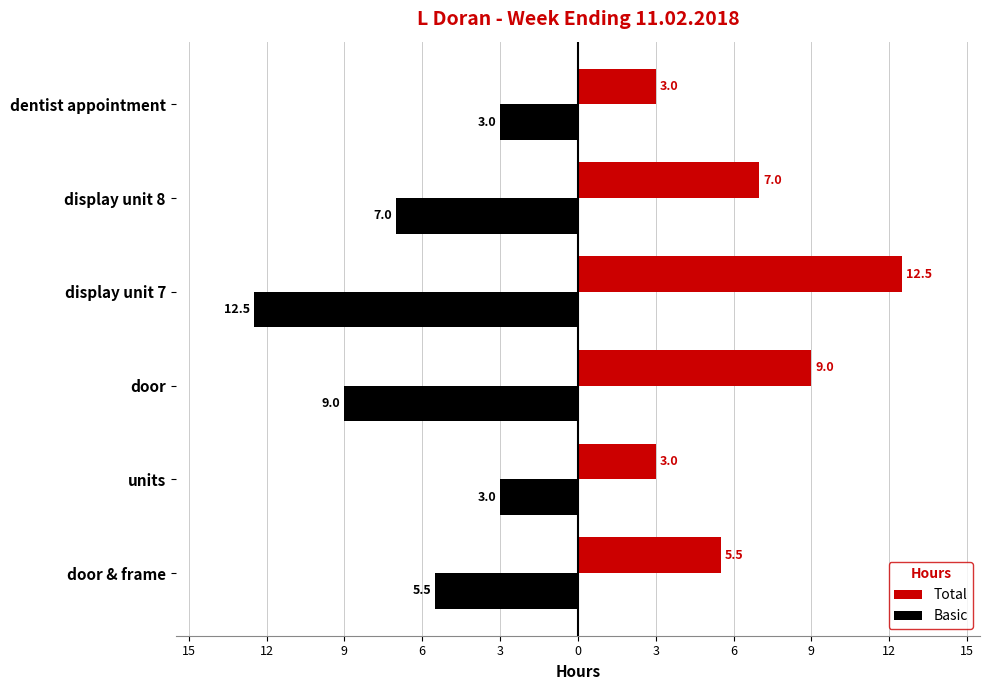

Which series has the largest total across all categories?

Total